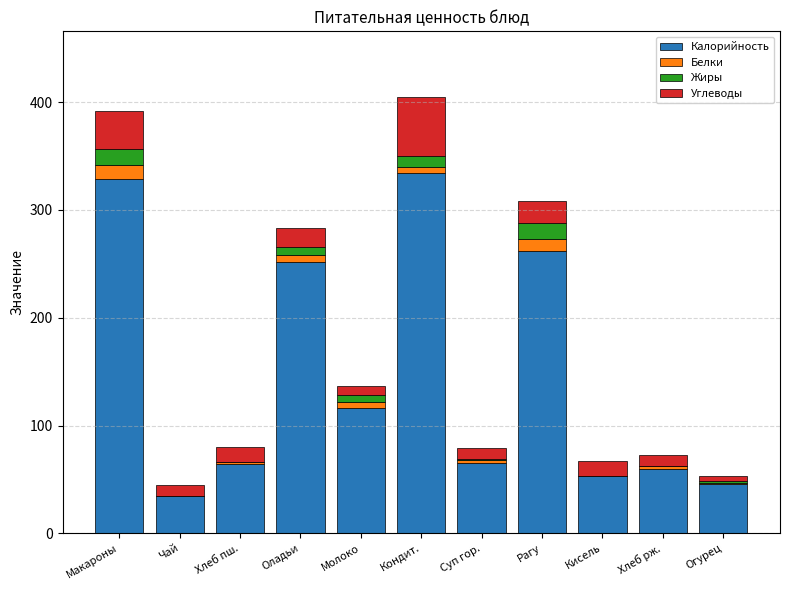

What is the highest value of the Калорийность series?

334.0